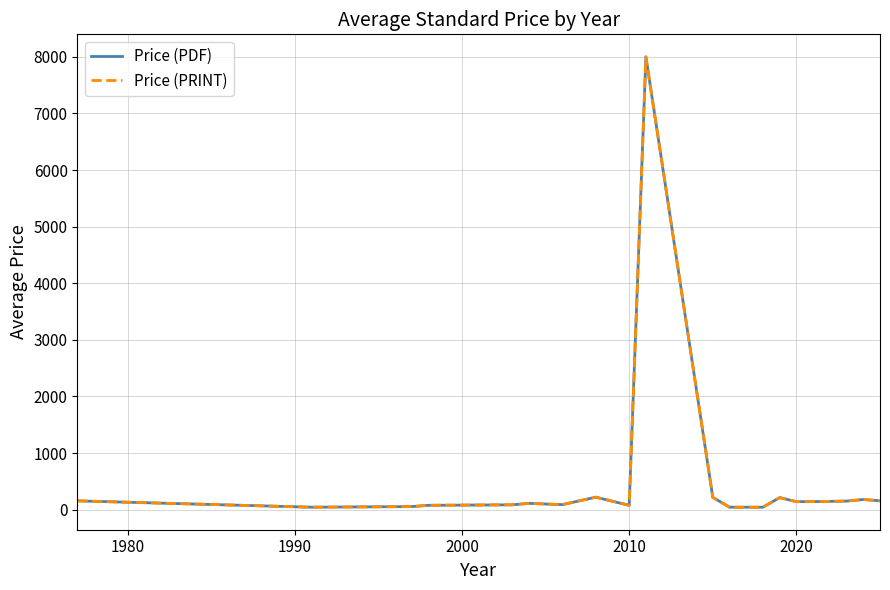

Does the chart display data point markers on the line(s)?

No